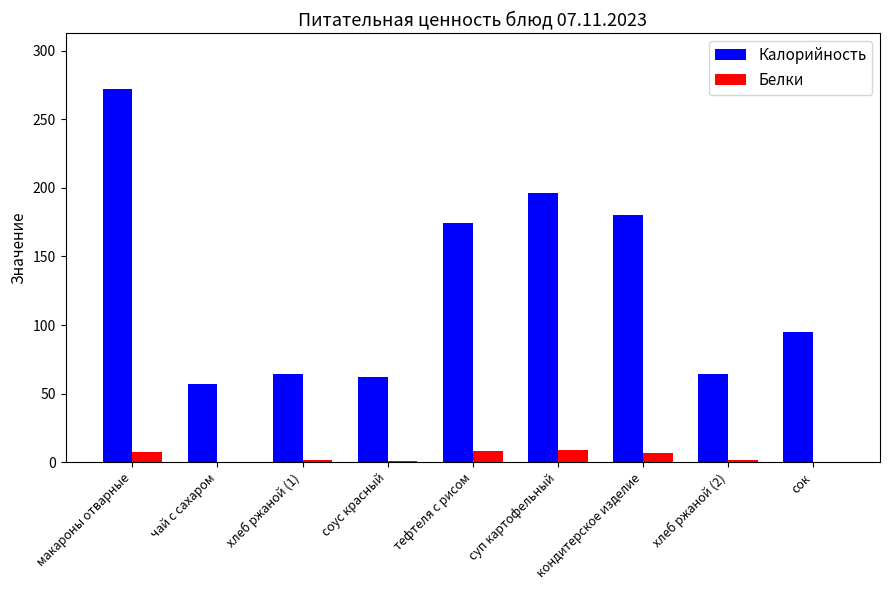

What is the maximum value for Калорийность?

272.0